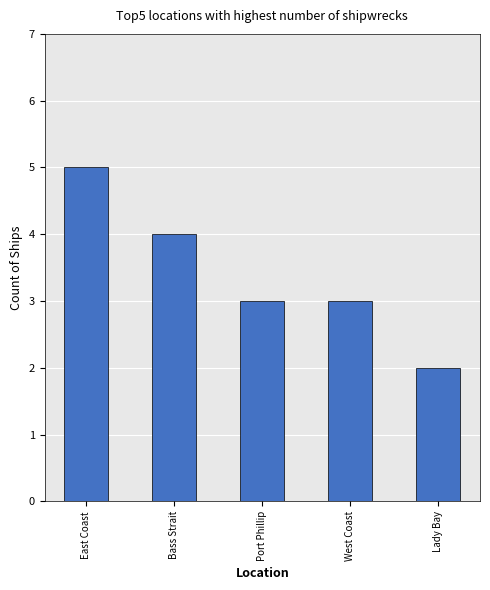

What is the label of the 1st bar from the right?

Lady Bay